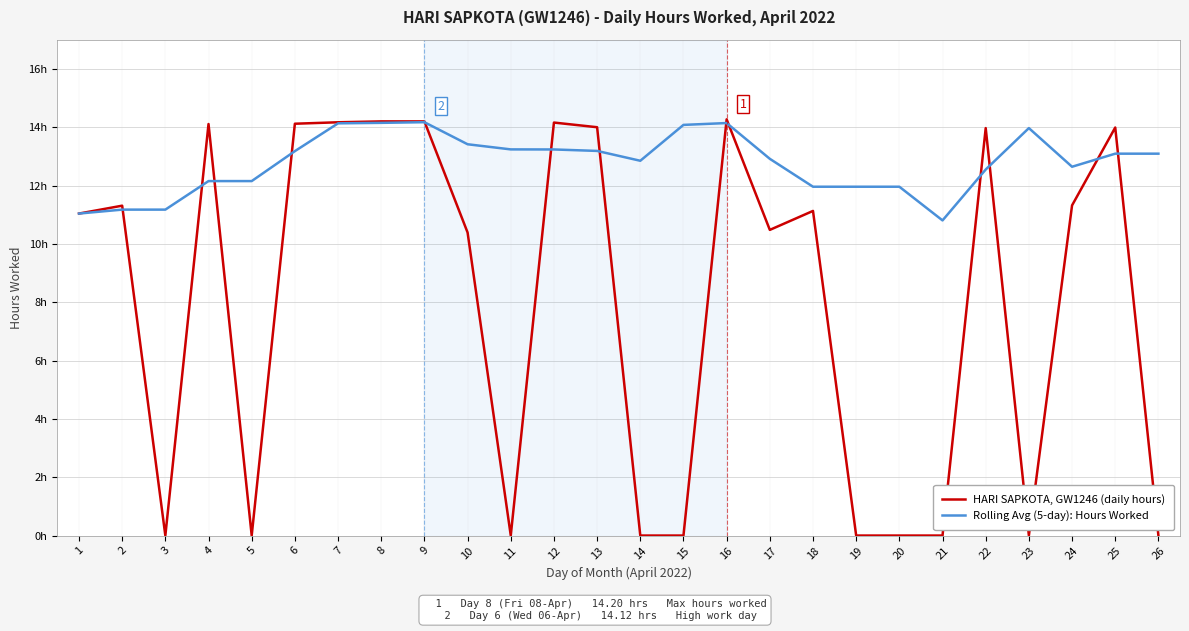

Is this an area chart (filled region under the line)?

No